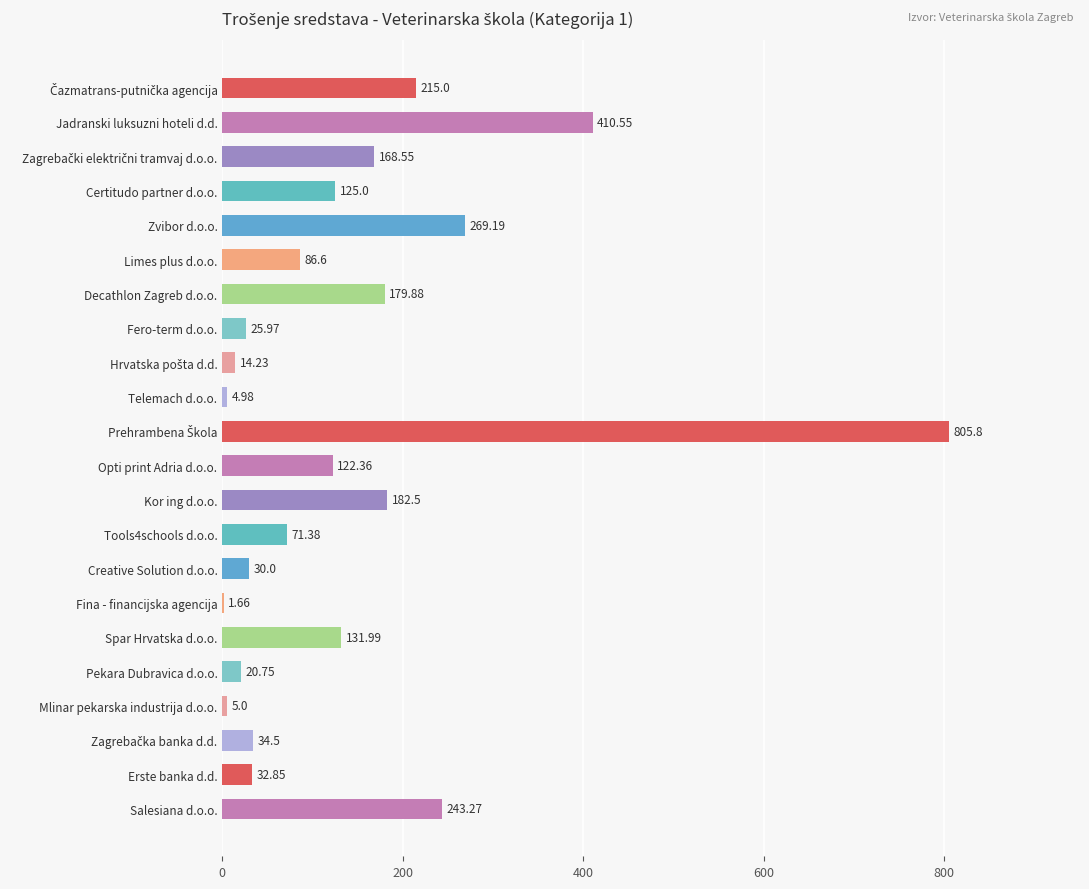

What is the sum of all values?

3182.0